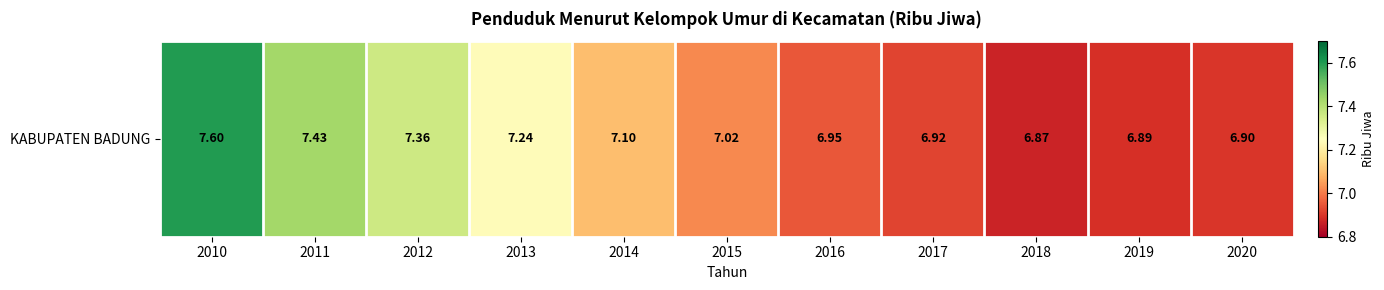

List the labels in order of value, largest first.

2010, 2011, 2012, 2013, 2014, 2015, 2016, 2017, 2020, 2019, 2018